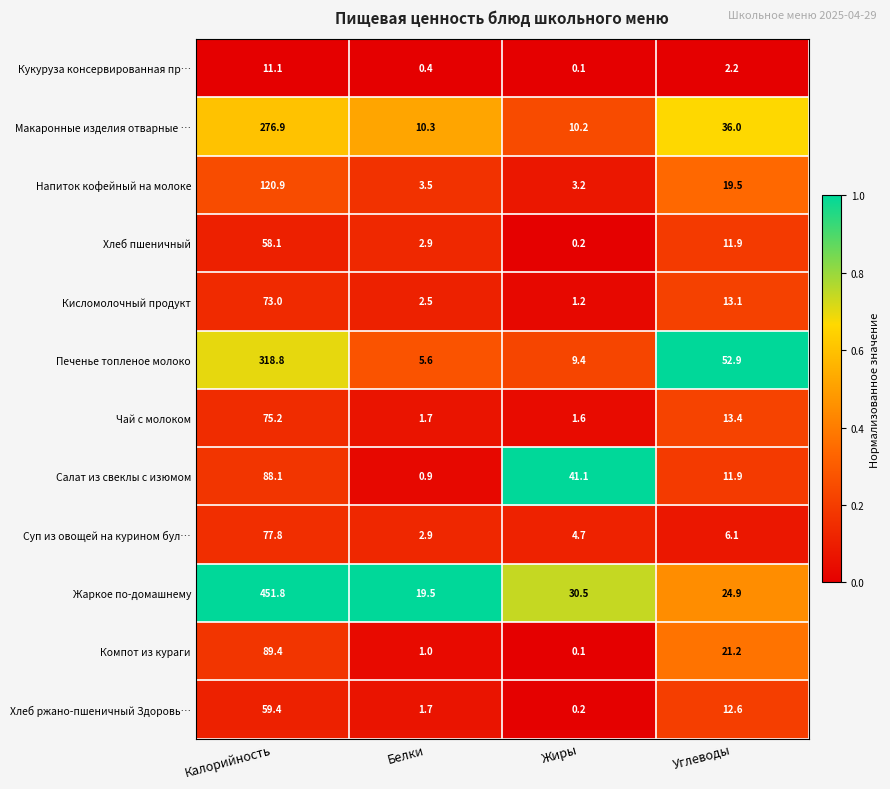

List the labels in order of Кукуруза консервированная пр… value, largest first.

Калорийность, Углеводы, Белки, Жиры